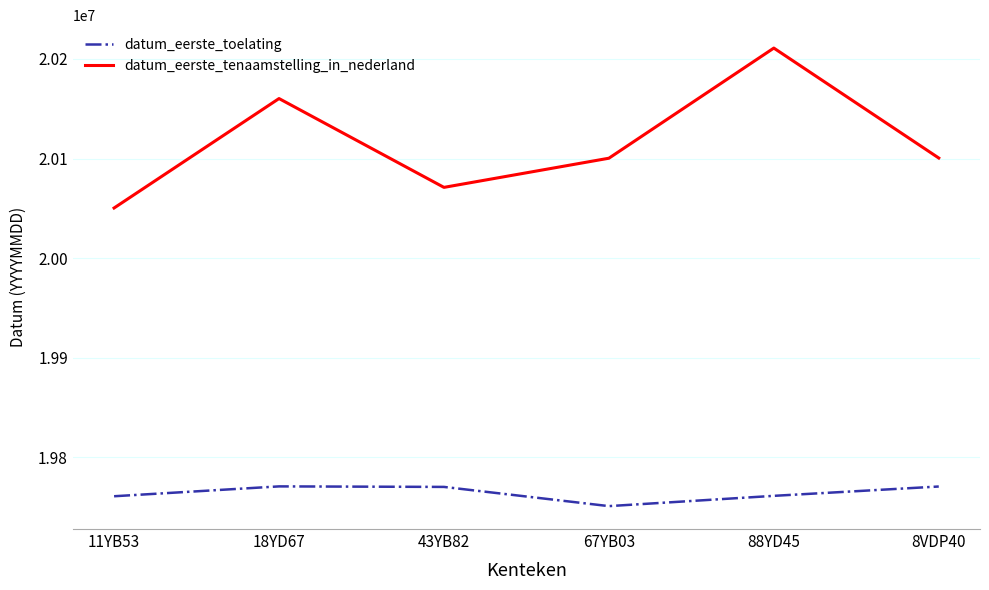

List the series in order of their peak value, highest first.

datum_eerste_tenaamstelling_in_nederland, datum_eerste_toelating